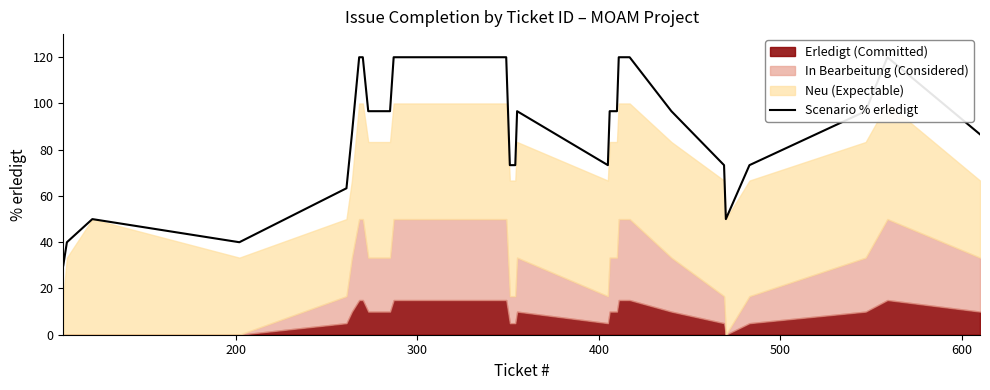

What is the difference between the maximum and minimum values?

90.0